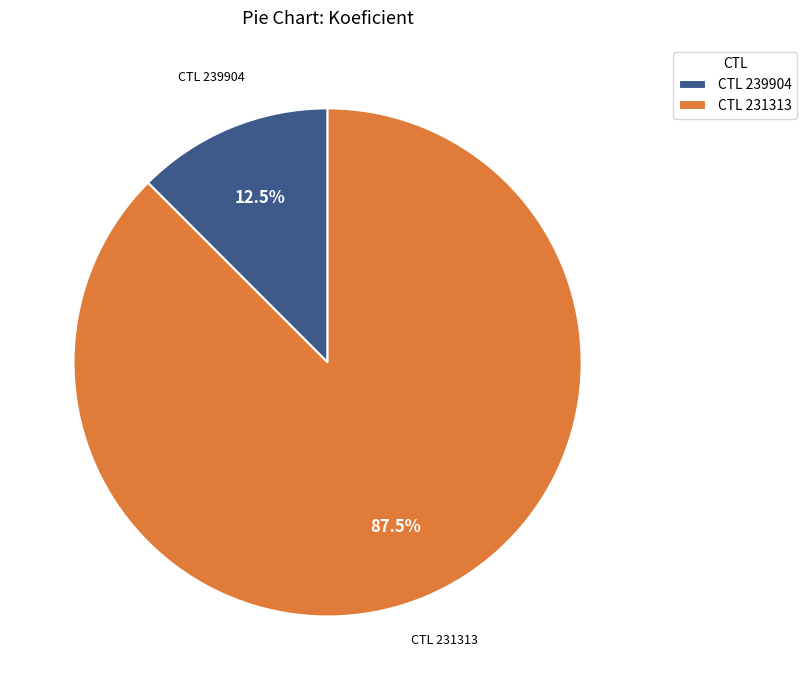

What is the ratio of the value at CTL 231313 to the value at CTL 239904?

7.0